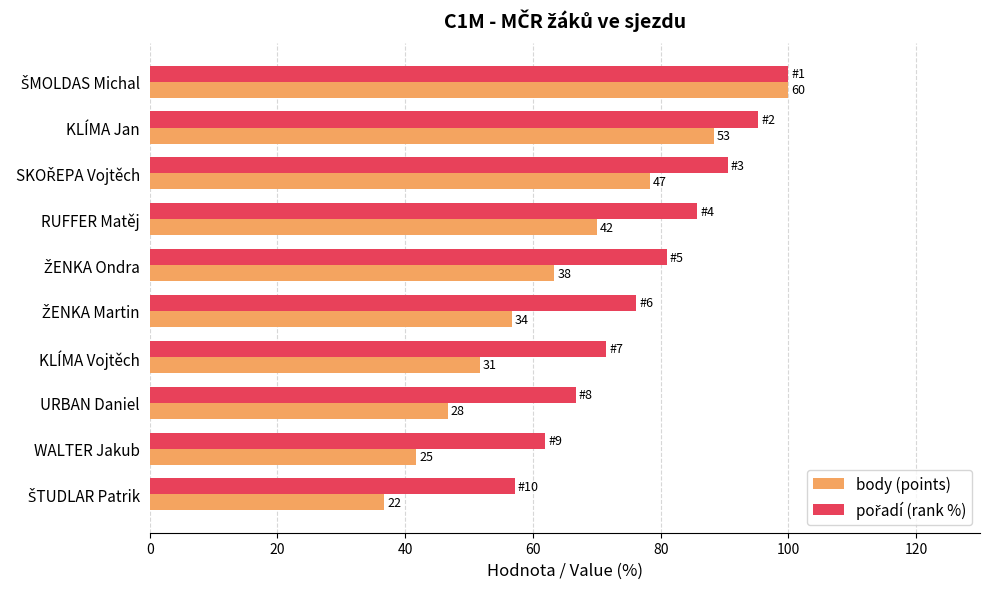

How many groups of bars are there?

10